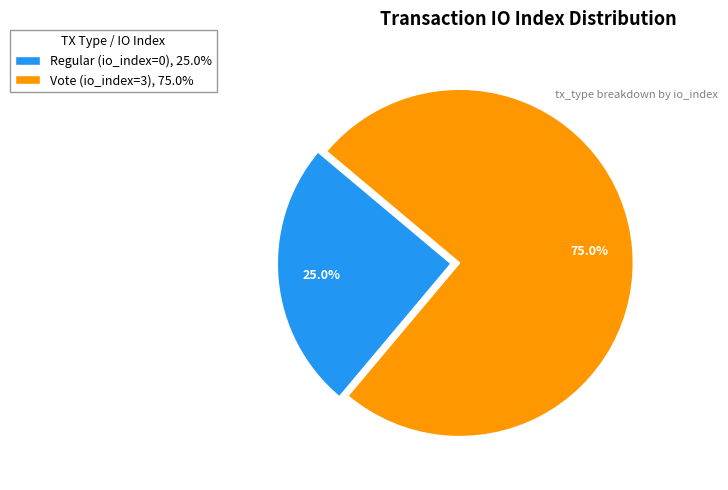

Which has a higher value, Regular (io_index=0) or Vote (io_index=3)?

Vote (io_index=3)